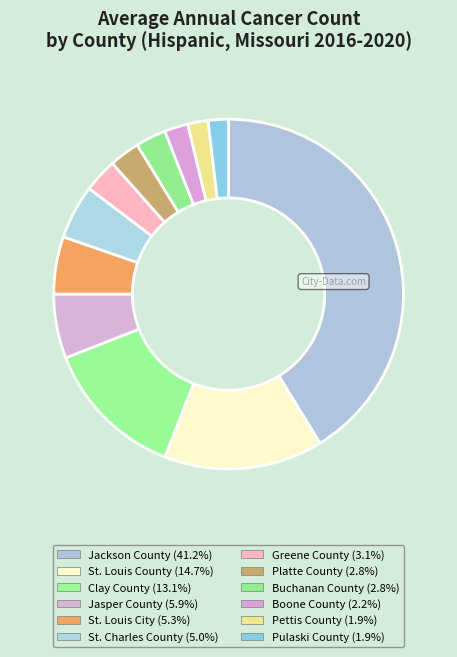

To the nearest percent, what is the difference between the largest and smallest slice percentages?

39%